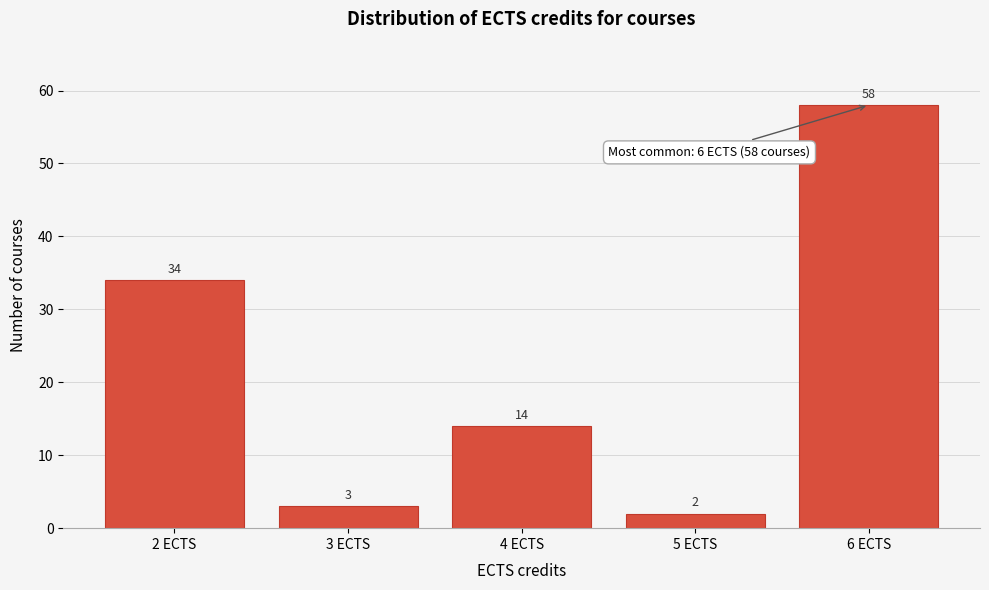

Reading left to right, list all the values displayed in this chart.

2 ECTS=34	3 ECTS=3	4 ECTS=14	5 ECTS=2	6 ECTS=58